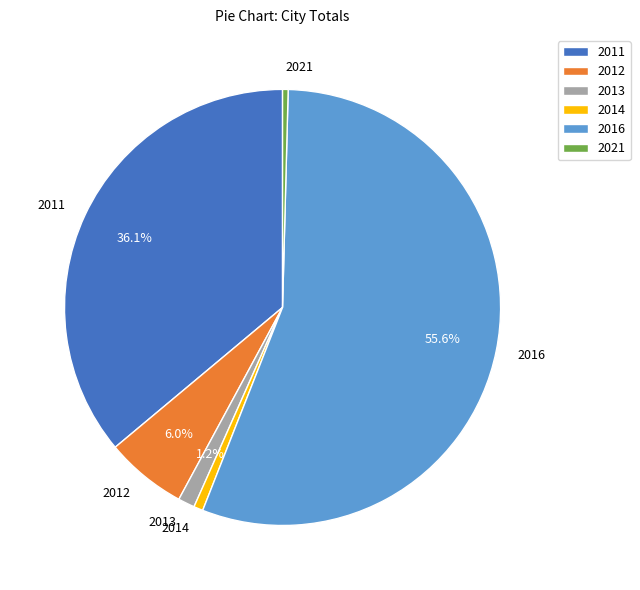

Does 2014 represent more than half of the total?

No